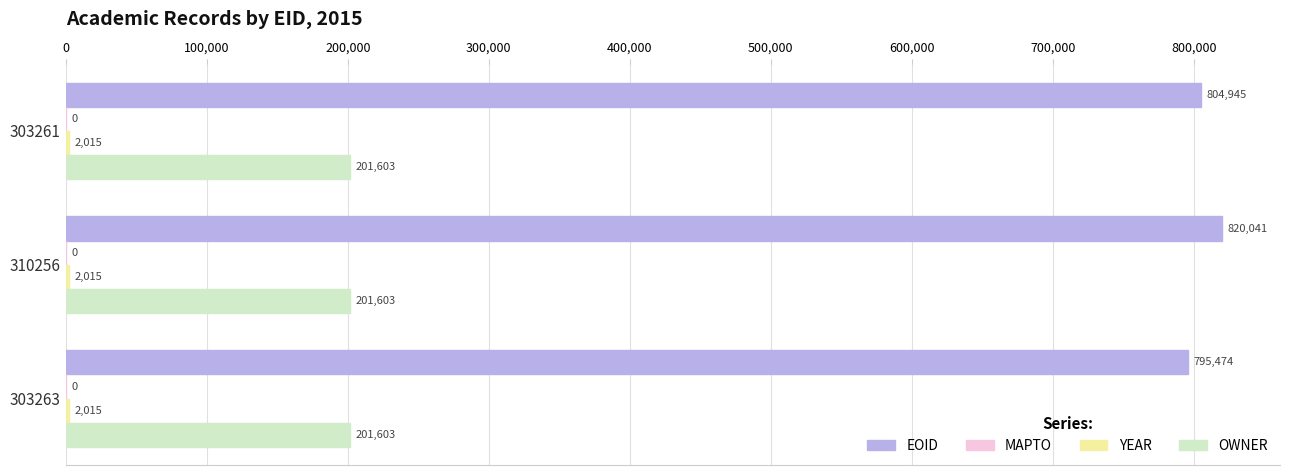

True or false: EOID has a value of 199663 at 303263.

False